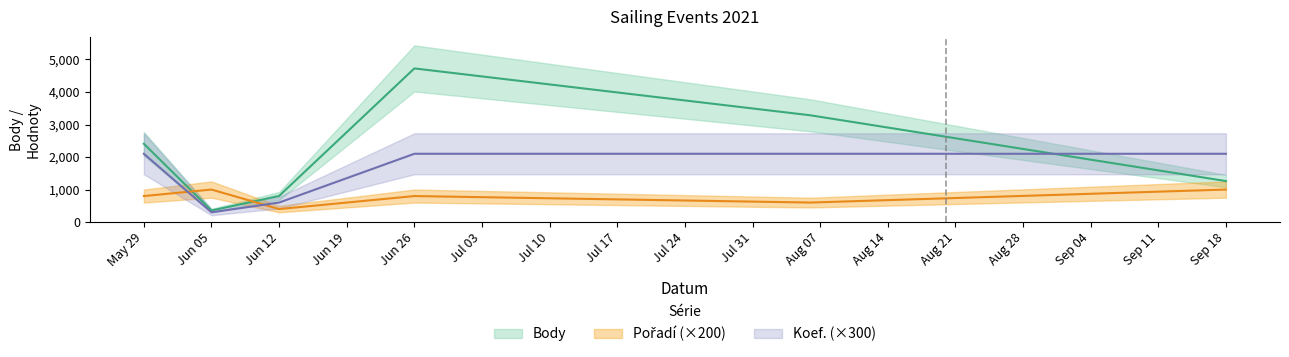

In Body, how many points are higher than both neighbors (excluding endpoints)?

1